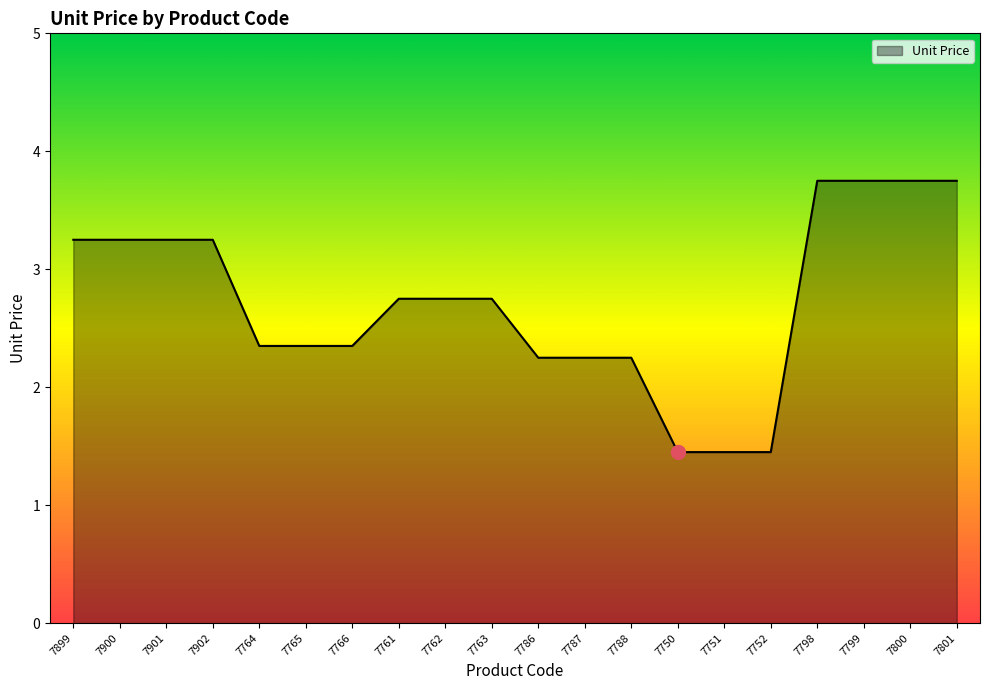

What position from the right is 7763?

11